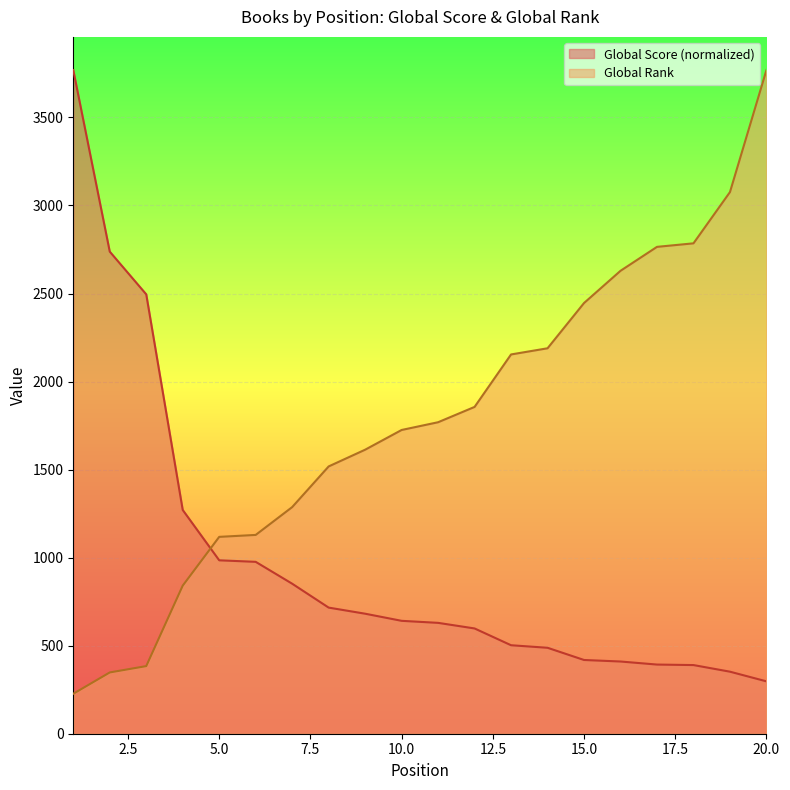

Reading left to right, what are all the values shown in this chart?

Global Score: 3769.0	2737.9	2495.3	1270.8	984.8	976.2	852.0	716.3	681.6	641.2	629.6	597.8	502.5	488.1	418.8	410.1	392.8	389.9	352.4	297.5
Global Rank: 227.0	348.0	384.0	841.0	1118.0	1129.0	1287.0	1518.0	1613.0	1725.0	1769.0	1856.0	2154.0	2189.0	2446.0	2629.0	2765.0	2785.0	3076.0	3769.0